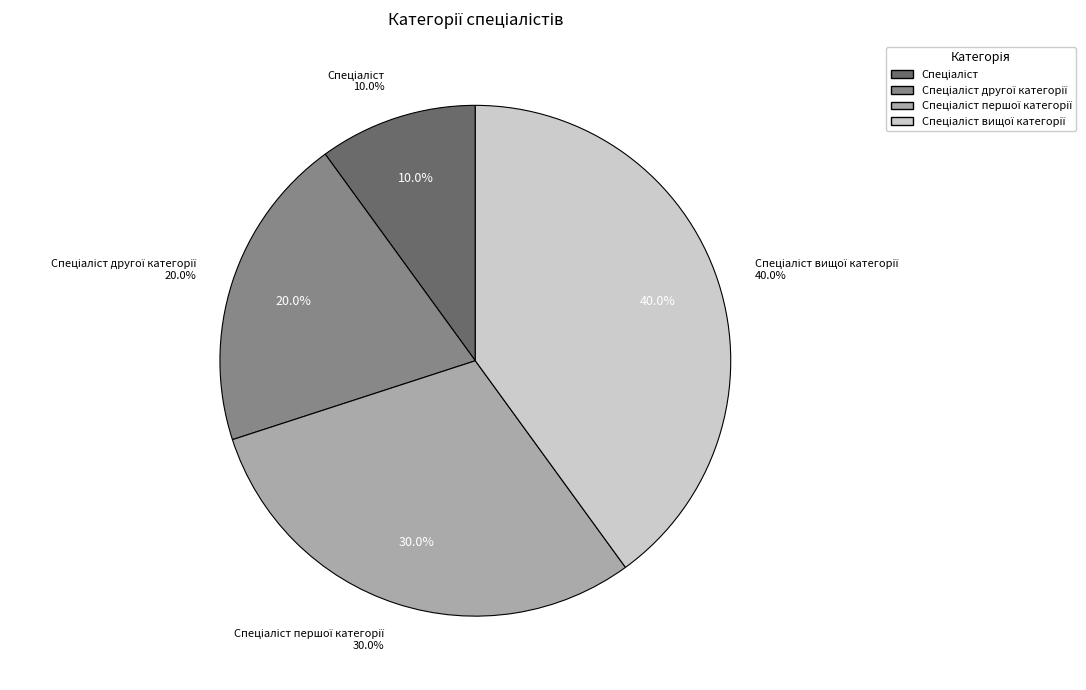

To the nearest percent, what is the average slice percentage?

25%